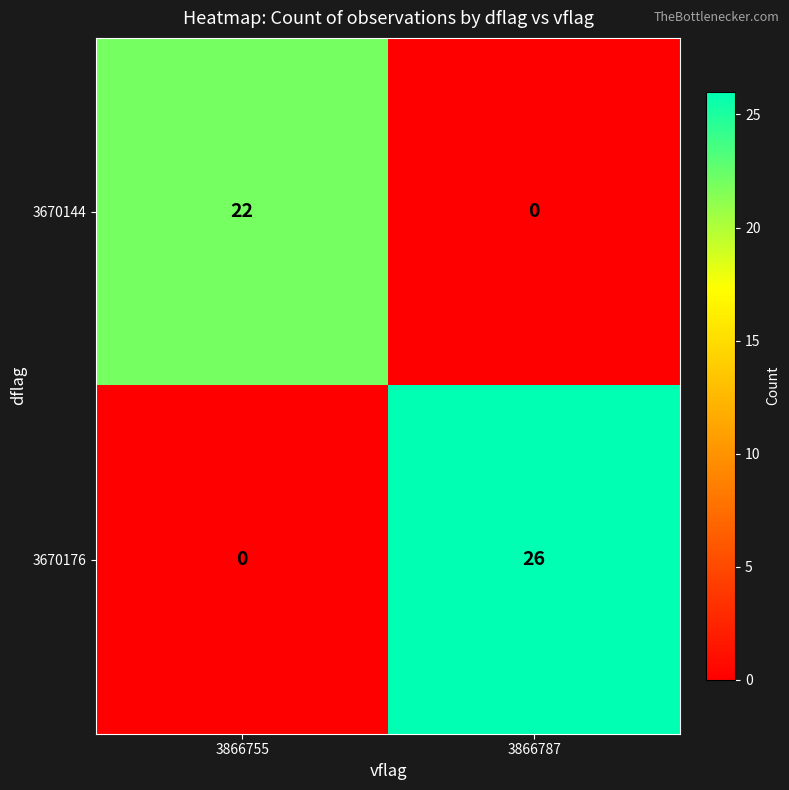

The 3670144 series shows 22 at 3866755. True or false?

True